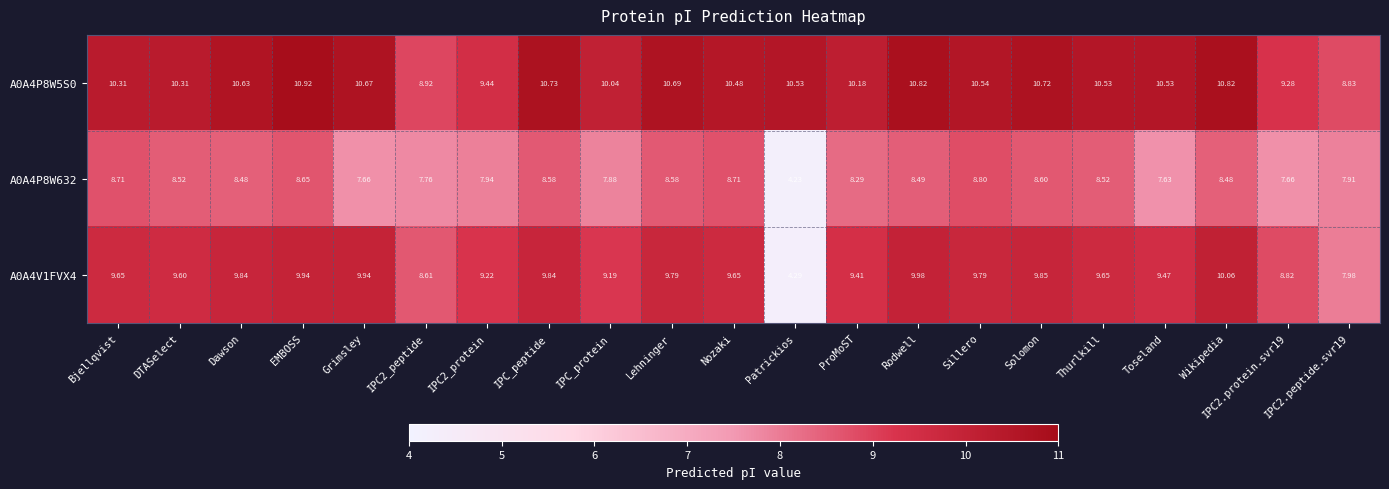

Which category has the highest value across all series?

EMBOSS